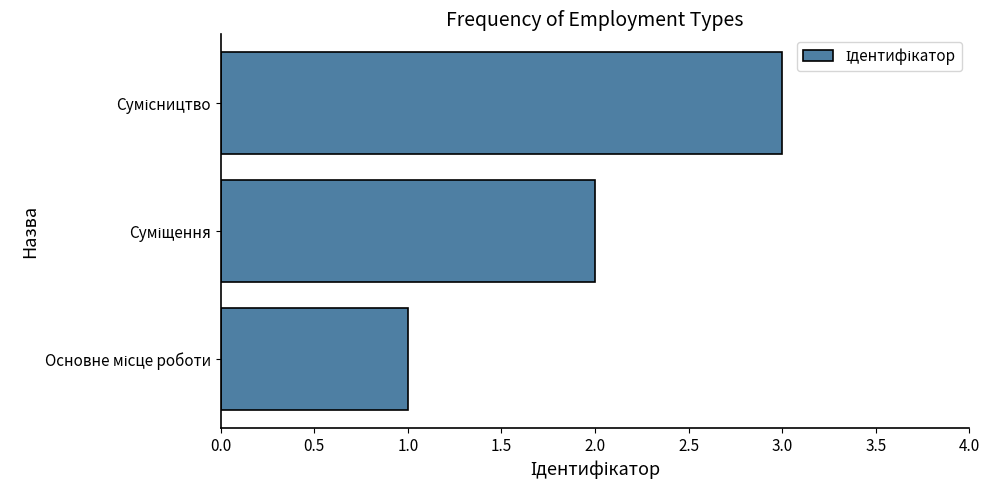

What is the maximum value shown in the chart?

3